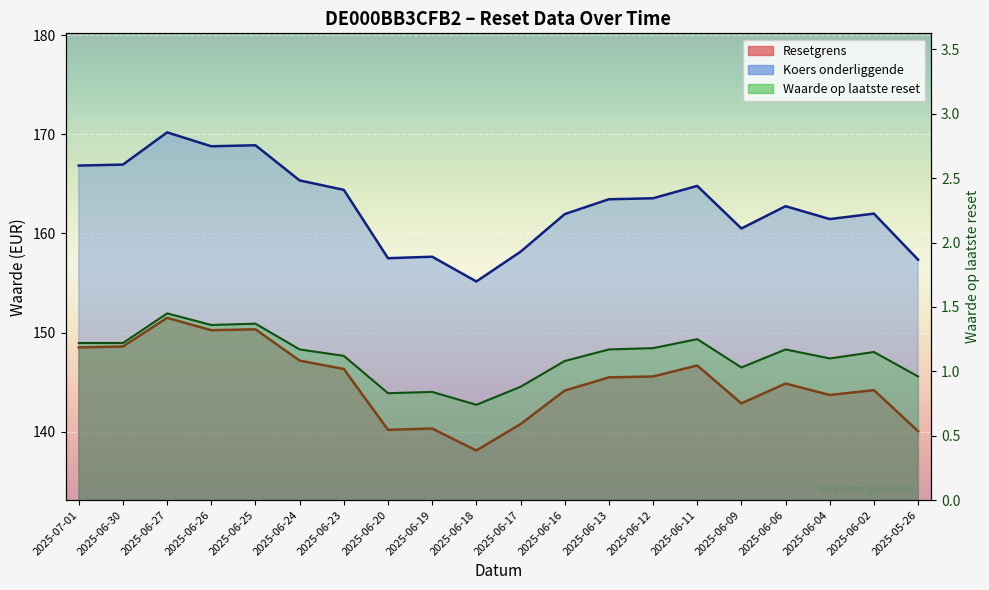

What position from the right is 2025-06-30?

19